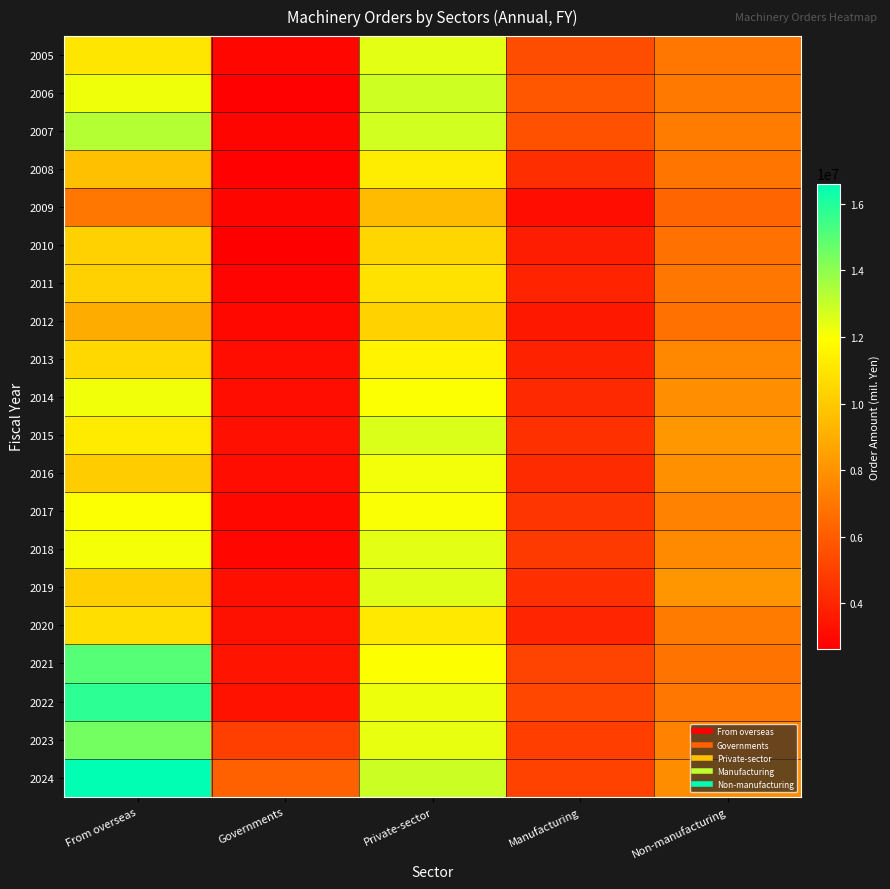

Reading left to right, what are all the values shown in this chart?

2005: From overseas=11052226	Governments=2922842	Private-sector=12442469	Manufacturing=5488007	Non-manufacturing=6954462
2006: From overseas=12227440	Governments=2710105	Private-sector=12860340	Manufacturing=5818344	Non-manufacturing=7041996
2007: From overseas=13304192	Governments=2875326	Private-sector=12793056	Manufacturing=5611405	Non-manufacturing=7181651
2008: From overseas=9650798	Governments=2692374	Private-sector=11283943	Manufacturing=4348706	Non-manufacturing=6935237
2009: From overseas=6951355	Governments=2822660	Private-sector=9491675	Manufacturing=3136619	Non-manufacturing=6355056
2010: From overseas=10291437	Governments=2629959	Private-sector=10481722	Manufacturing=3711221	Non-manufacturing=6770501
2011: From overseas=10276713	Governments=2809098	Private-sector=10874605	Manufacturing=3928424	Non-manufacturing=6946181
2012: From overseas=8946291	Governments=2946559	Private-sector=10323319	Manufacturing=3531329	Non-manufacturing=6791990
2013: From overseas=10529303	Governments=3199488	Private-sector=11499125	Manufacturing=3890364	Non-manufacturing=7608761
2014: From overseas=12183537	Governments=3148118	Private-sector=12017236	Manufacturing=4162008	Non-manufacturing=7855228
2015: From overseas=11245416	Governments=3236075	Private-sector=12591773	Manufacturing=4421374	Non-manufacturing=8170399
2016: From overseas=10095201	Governments=3139519	Private-sector=12160298	Manufacturing=4216712	Non-manufacturing=7943586
2017: From overseas=11990776	Governments=2977426	Private-sector=12031243	Manufacturing=4605571	Non-manufacturing=7425672
2018: From overseas=12112852	Governments=2928095	Private-sector=12477900	Manufacturing=4779179	Non-manufacturing=7698721
2019: From overseas=10214469	Governments=3220922	Private-sector=12524758	Manufacturing=4391741	Non-manufacturing=8133017
2020: From overseas=10754199	Governments=3304369	Private-sector=11168981	Manufacturing=4019308	Non-manufacturing=7149673
2021: From overseas=15036287	Governments=3367804	Private-sector=11970150	Manufacturing=5092893	Non-manufacturing=6877257
2022: From overseas=15779873	Governments=3351791	Private-sector=12261740	Manufacturing=5271936	Non-manufacturing=6989804
2023: From overseas=14472301	Governments=4959373	Private-sector=12347831	Manufacturing=4947676	Non-manufacturing=7400155
2024: From overseas=16601954	Governments=6191000	Private-sector=12875871	Manufacturing=5084699	Non-manufacturing=7791172